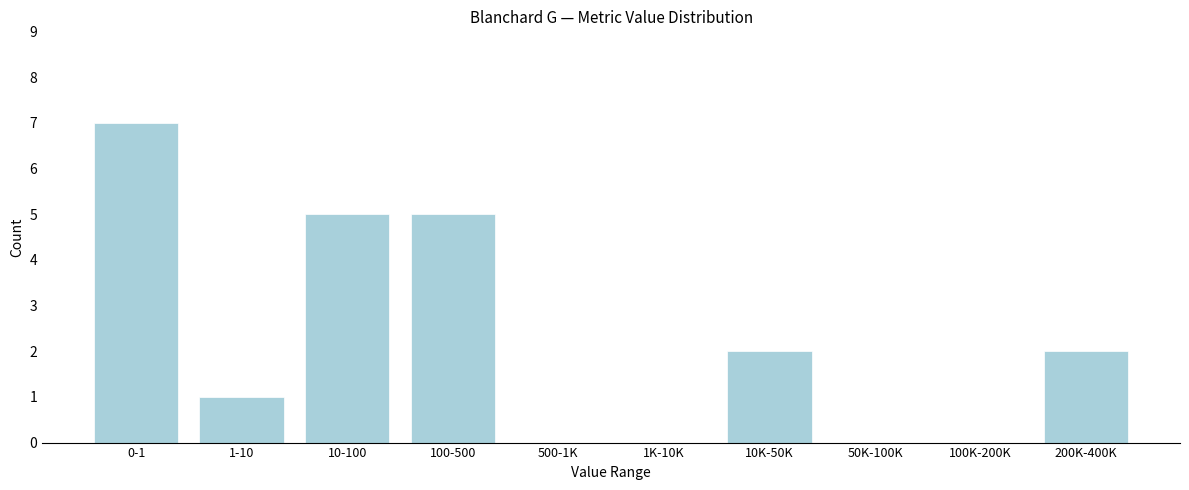

Reading left to right, list all the values displayed in this chart.

0-1=7	1-10=1	10-100=5	100-500=5	500-1K=0	1K-10K=0	10K-50K=2	50K-100K=0	100K-200K=0	200K-400K=2